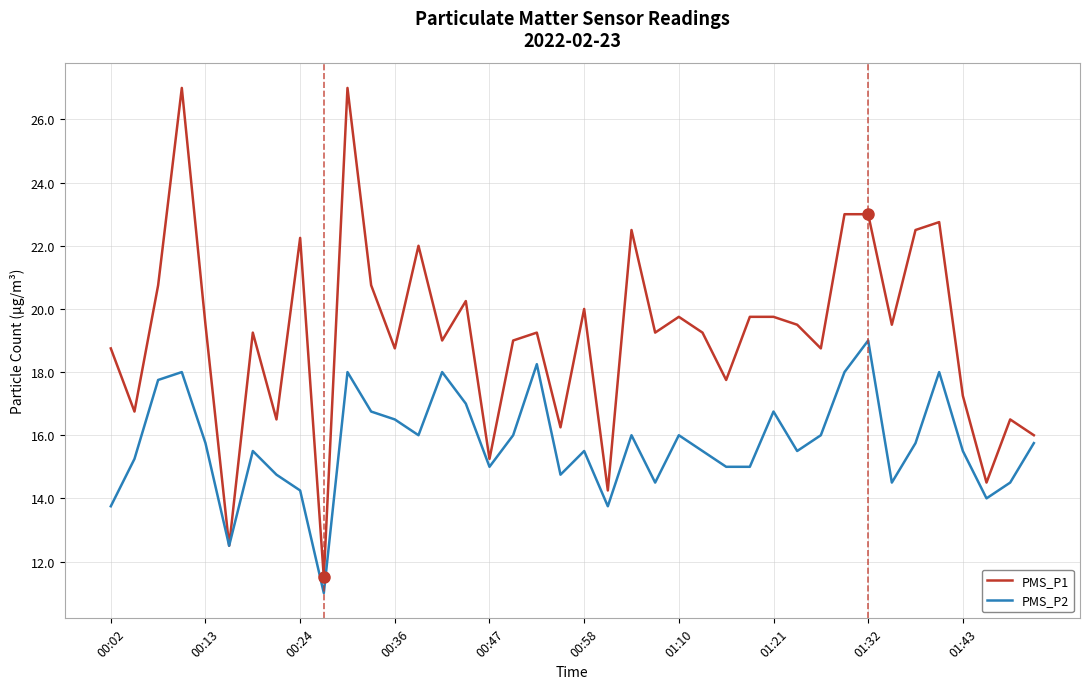

List the series in order of their peak value, lowest first.

PMS_P2, PMS_P1